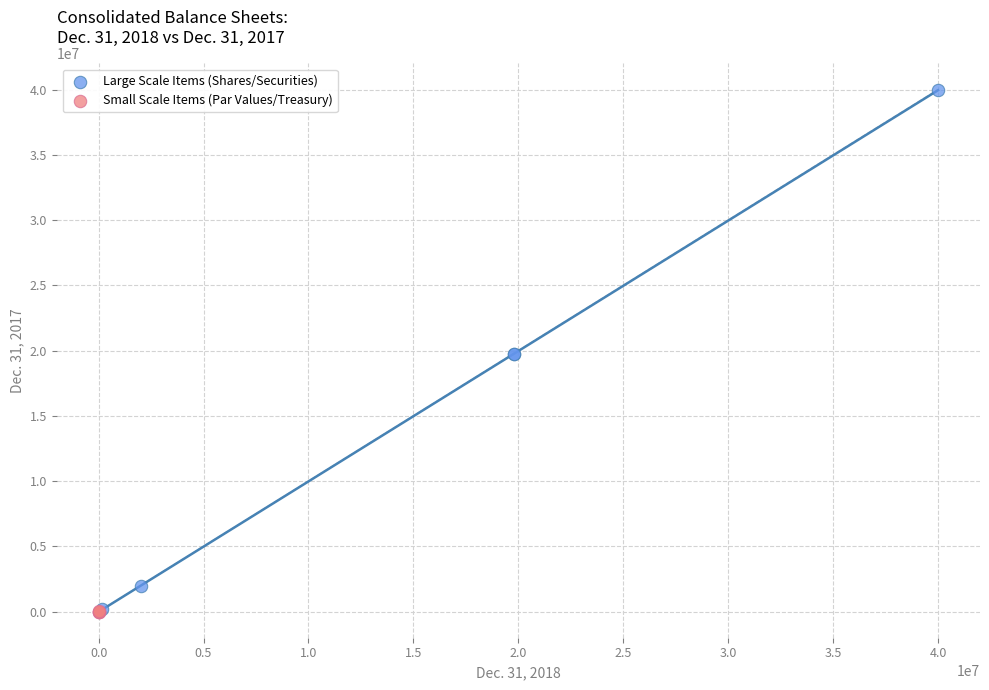

Which series has the widest spread of Y values?

Large Scale Items (Shares/Securities)